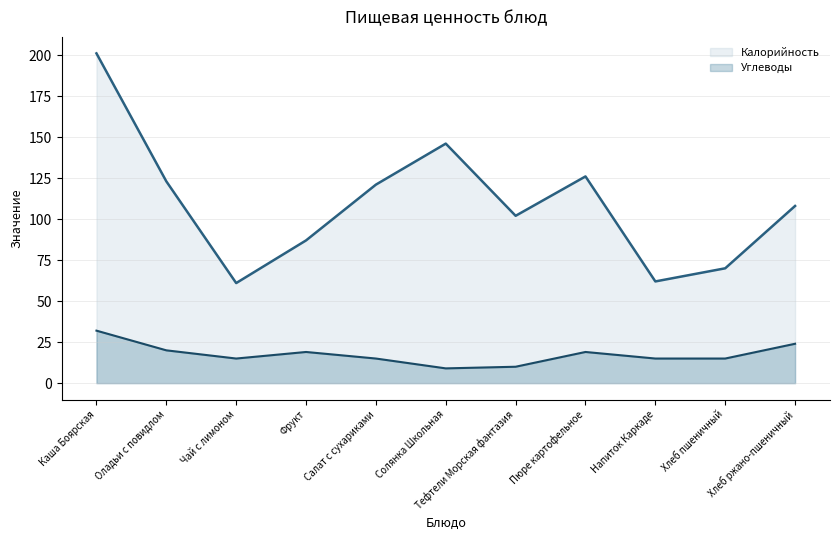

True or false: Углеводы has more than 0 points higher than both neighbors.

True